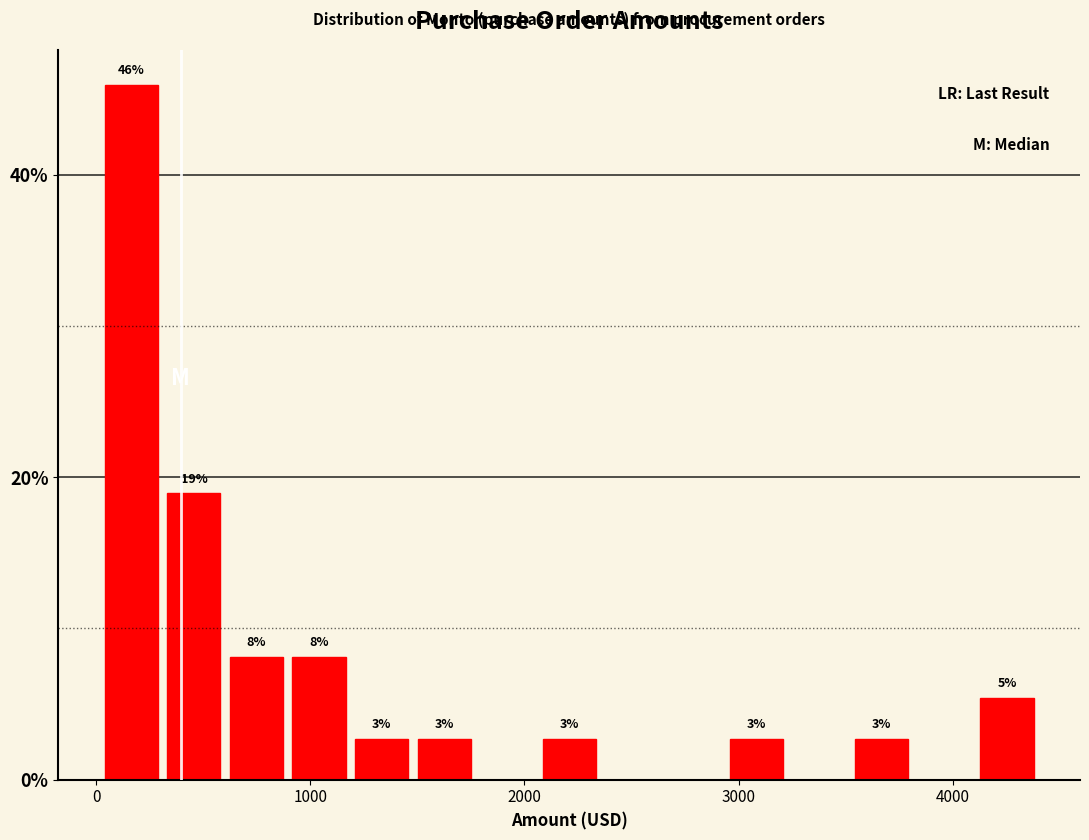

Around what value on the x-axis is the tallest bar? Give the approximate position of its centre, as read against the axis.

200